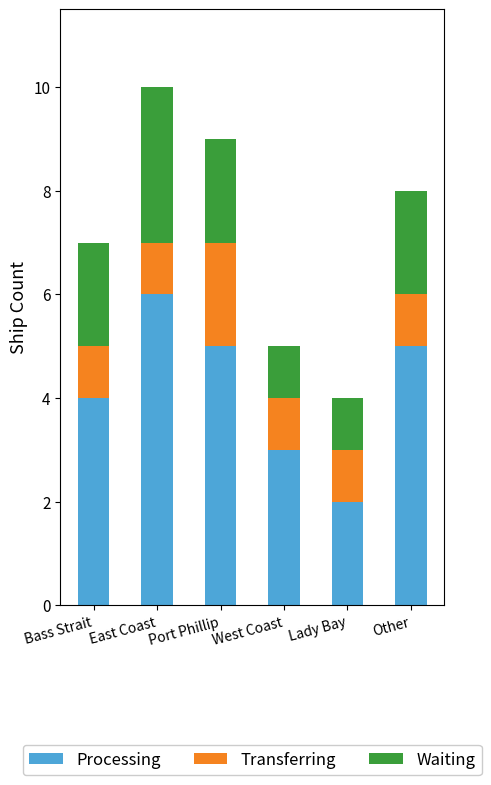

What is the sum of the Processing values at Lady Bay and East Coast?

8